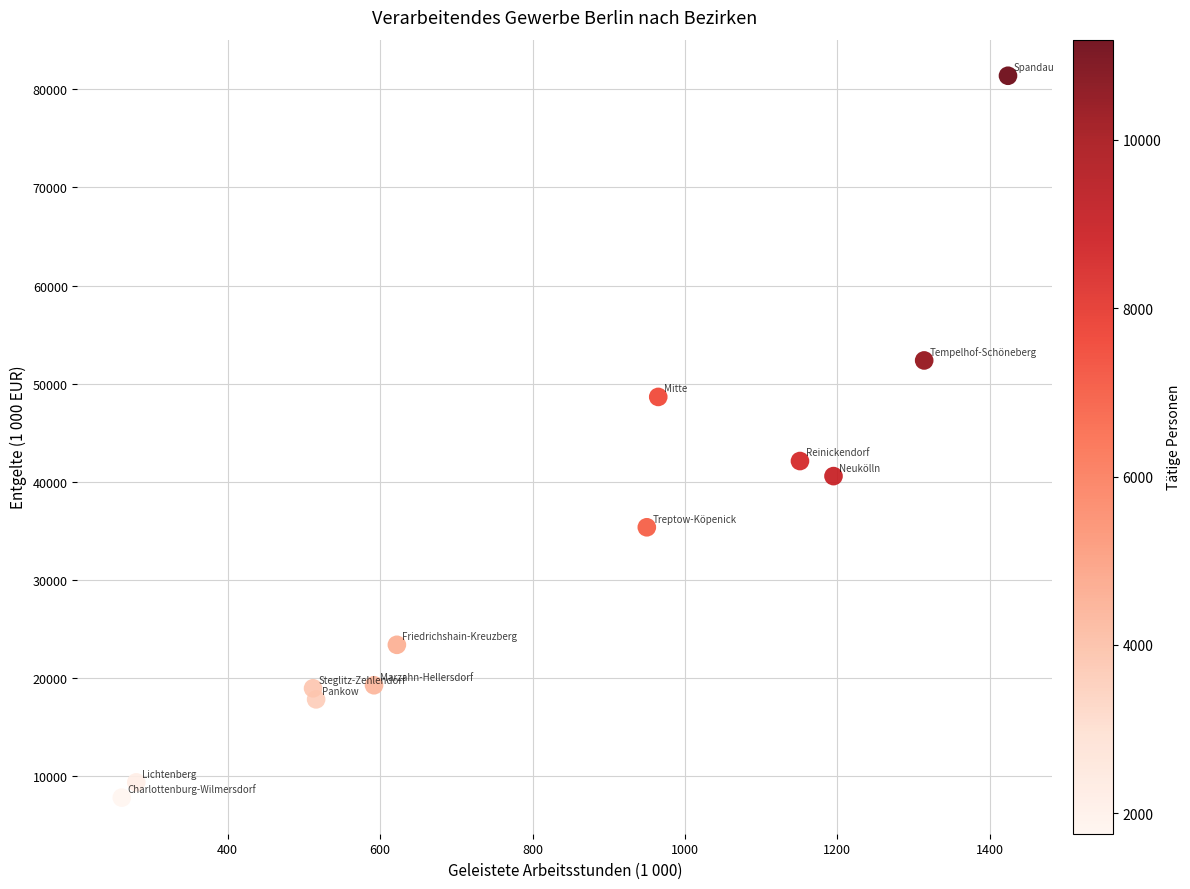

What is the average Y value?

33097